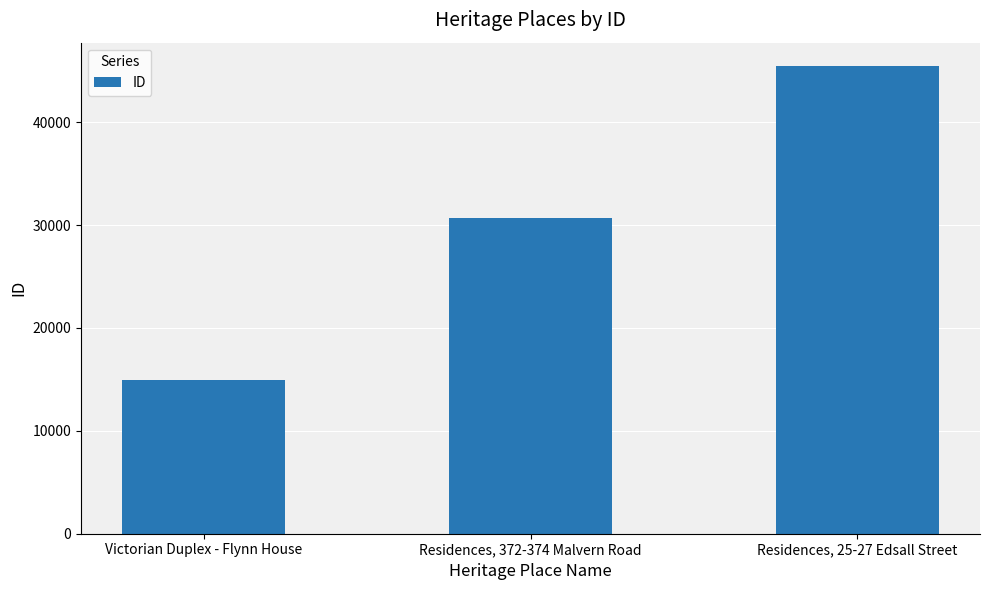

What is the ratio of the value at Residences, 25-27 Edsall Street to the value at Residences, 372-374 Malvern Road?

1.5